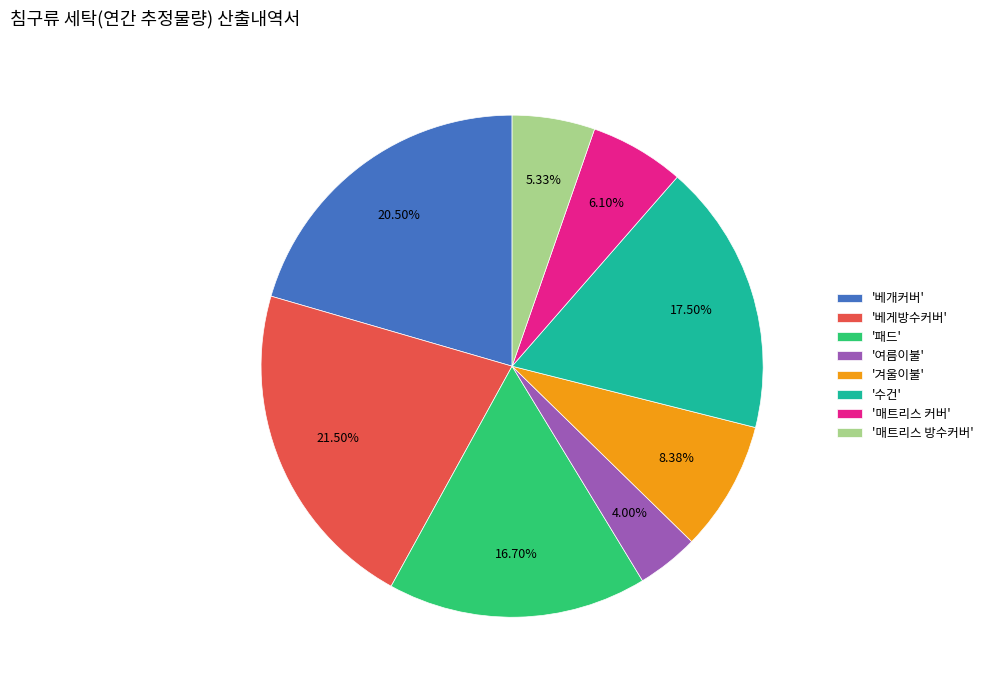

Which slice is the smallest?

'여름이불'